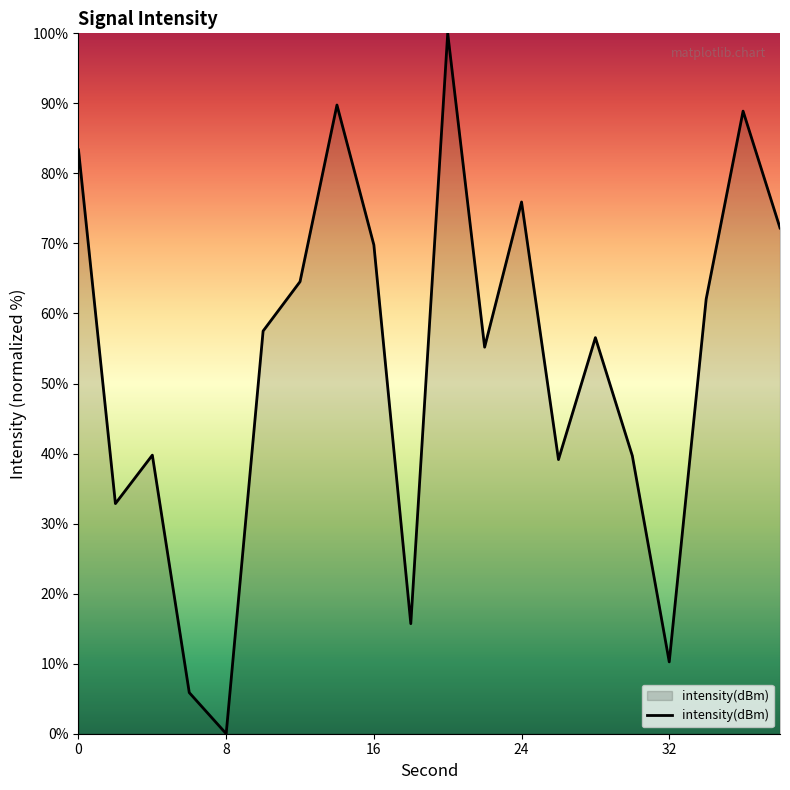

What is the greatest value displayed?

100.0